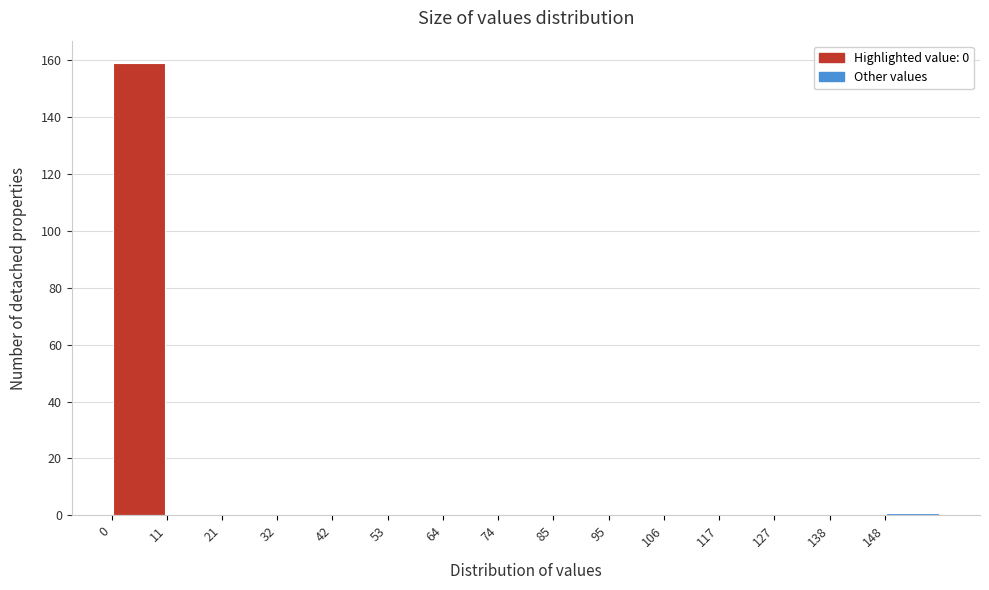

Reading left to right, transcribe this chart: for each bar, give the range it covers on the x-axis and its height. Neither the bar edges nor the heights are printed on the chart, so give them approximately, as read against the axes.

0.0 to 10.6: 160
10.6 to 21.2: 0
21.2 to 31.8: 0
31.8 to 42.4: 0
42.4 to 53.0: 0
53.0 to 63.6: 0
63.6 to 74.2: 0
74.2 to 84.8: 0
84.8 to 95.4: 0
95.4 to 106.0: 0
106.0 to 116.6: 0
116.6 to 127.2: 0
127.2 to 137.8: 0
137.8 to 148.4: 0
148.4 to 159.0: under 2